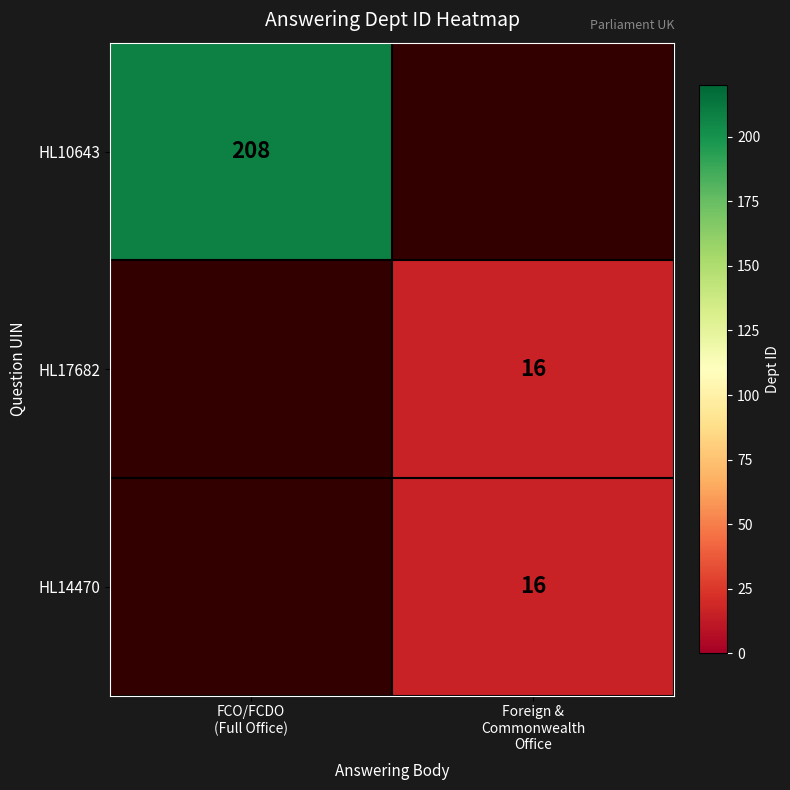

True or false: HL17682 has a value of 16.0 at Foreign & Commonwealth Office.

True